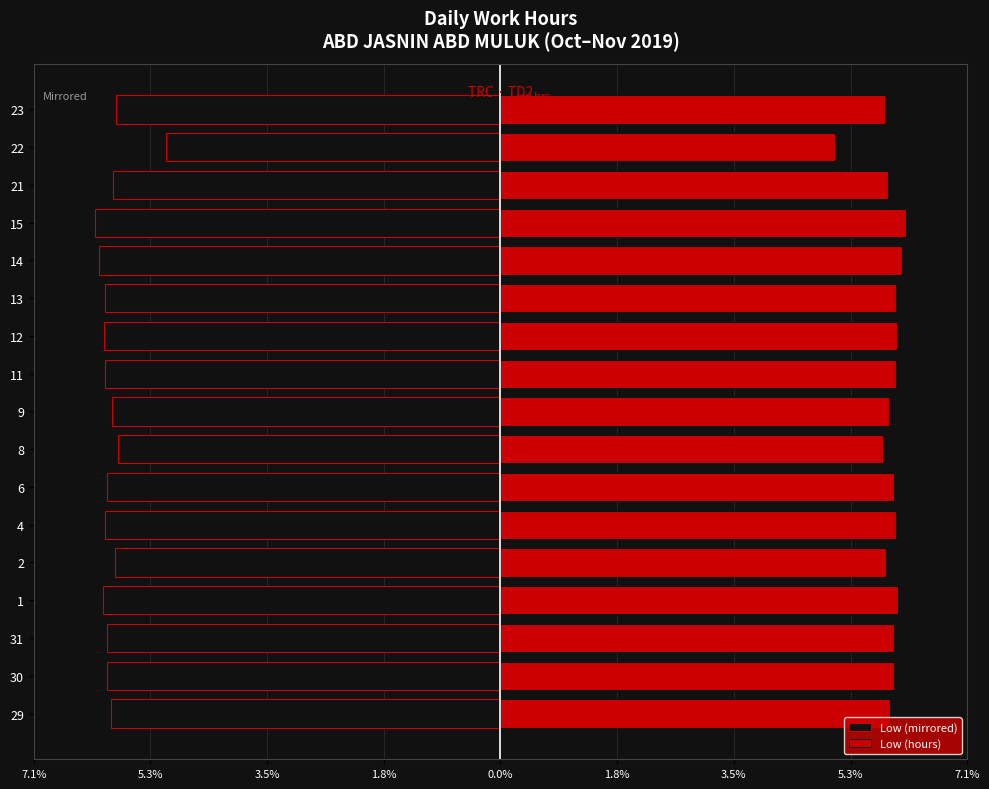

Which series has the largest total across all categories?

Low (hours)